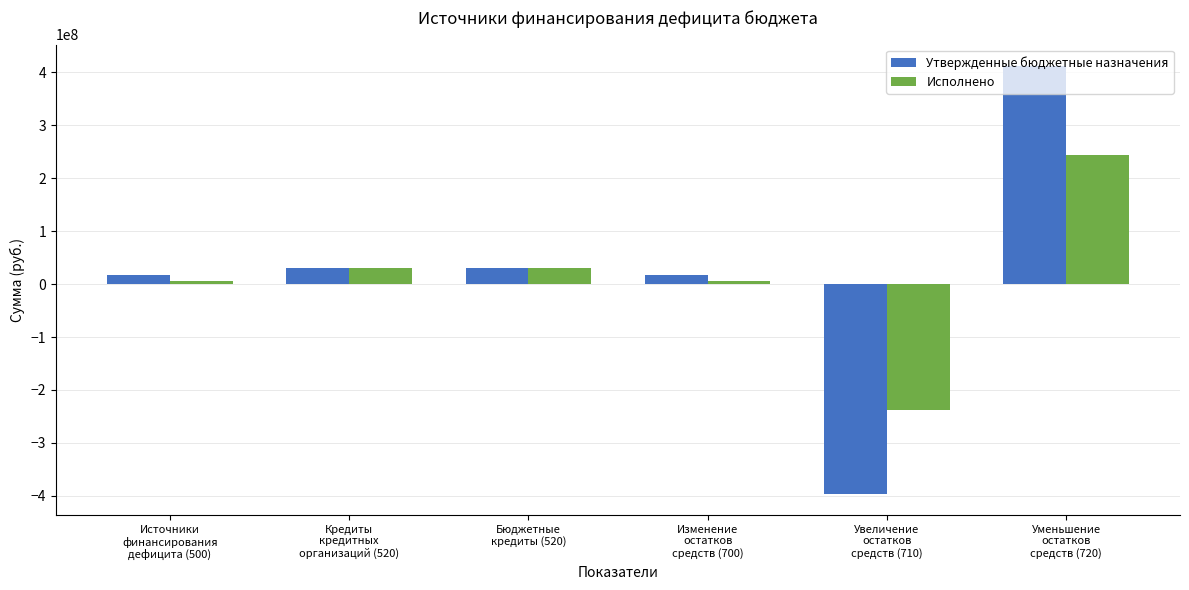

What position from the left is Кредиты
кредитных
организаций (520)?

2